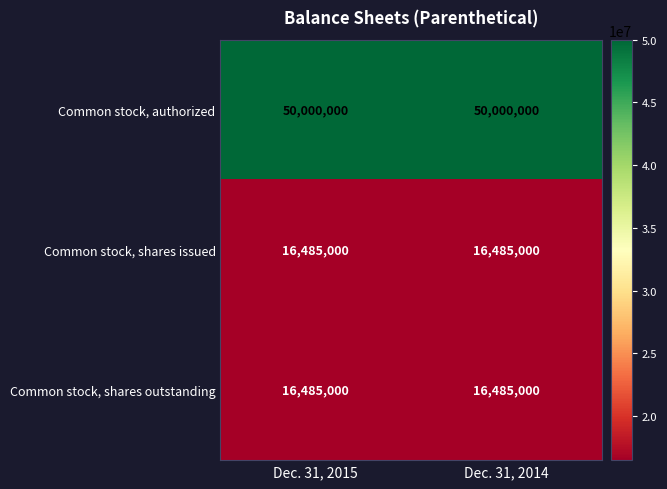

Read the Common stock, shares issued value at Dec. 31, 2014.

16485000